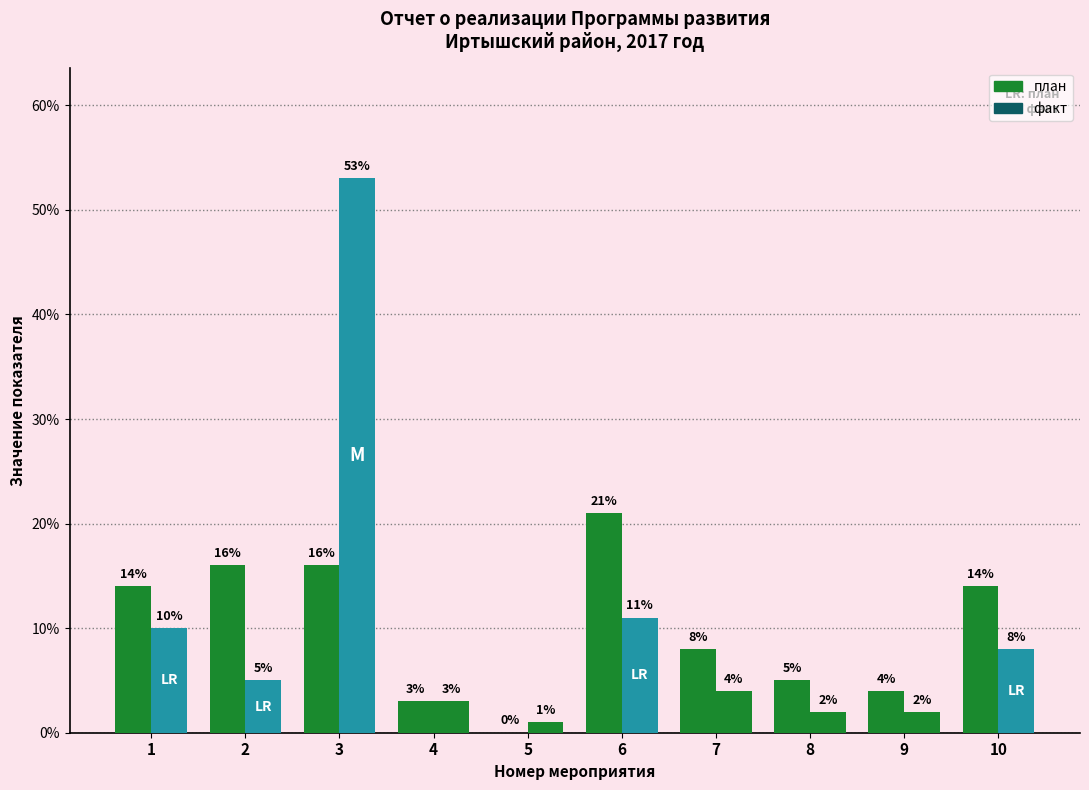

What is the average value?

10